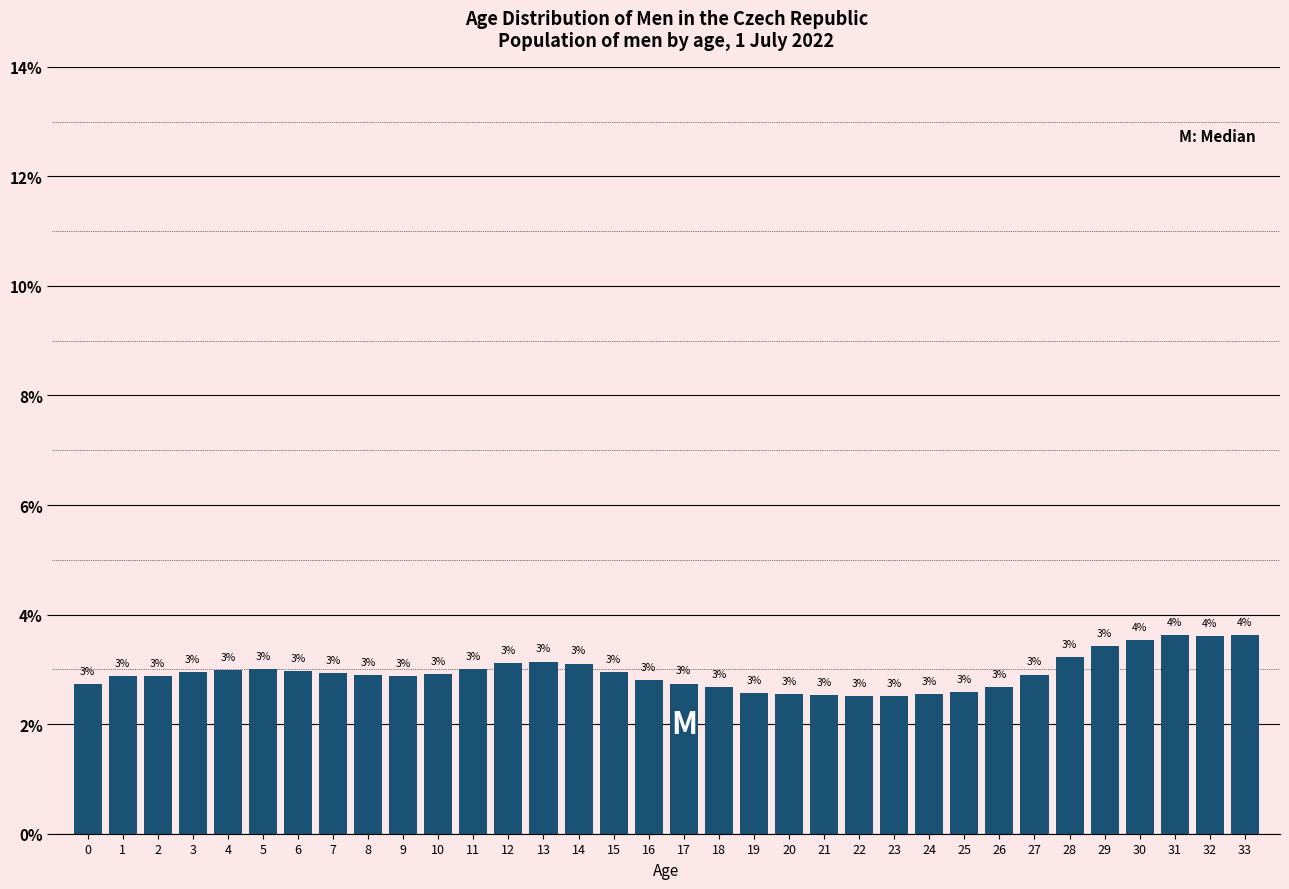

Approximately how many times larger is the value at 5 compared to 8?

1.0